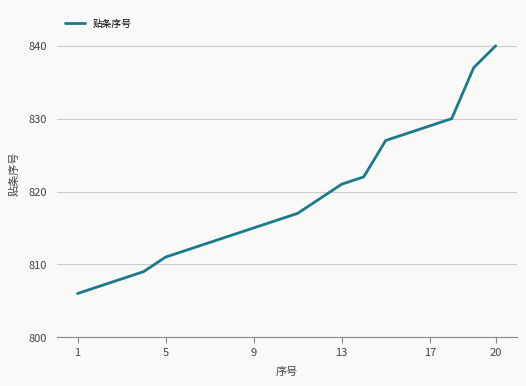

What is the difference between the maximum and minimum values?

34